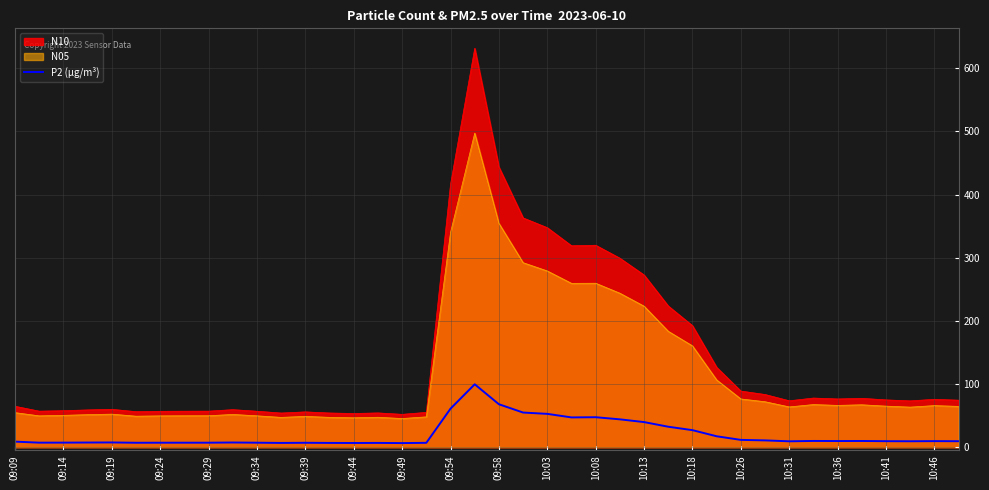

Which series has the largest range (max minus min)?

N10